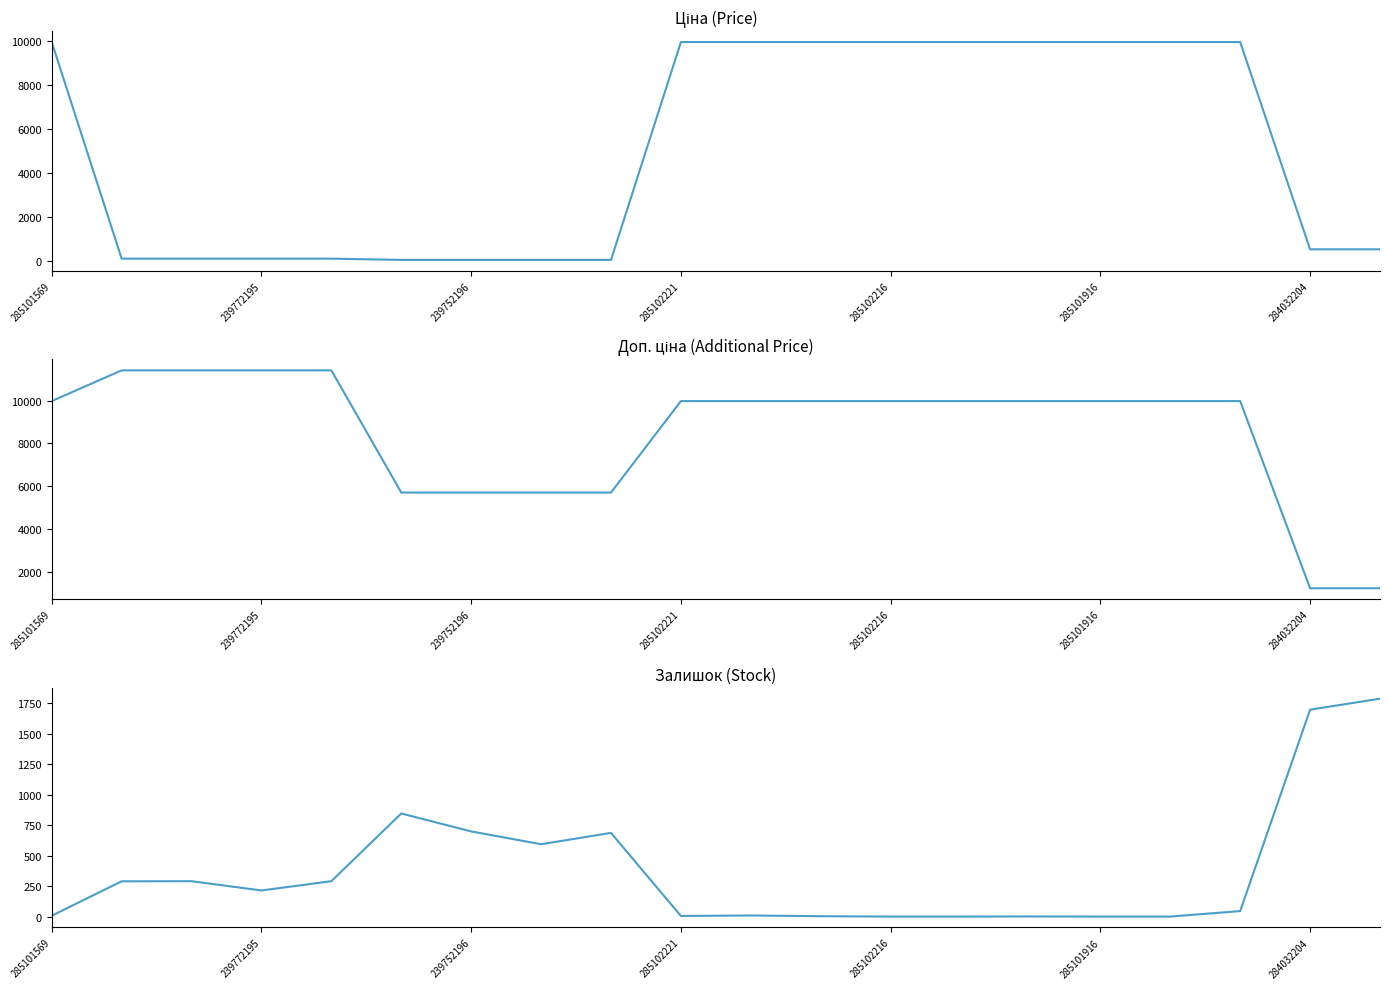

What are all the series names shown in the legend?

Ціна, Доп. ціна, Залишок